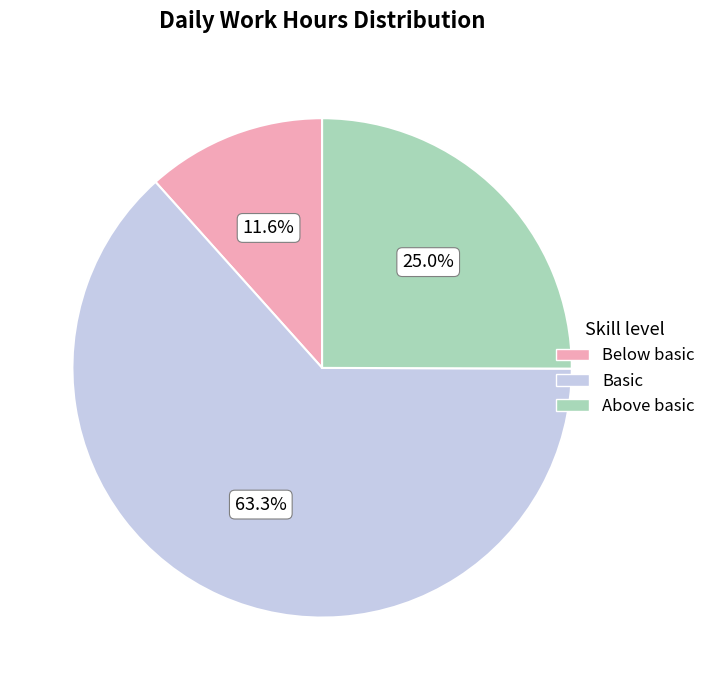

Rank the categories by value from lowest to highest.

Below basic, Above basic, Basic